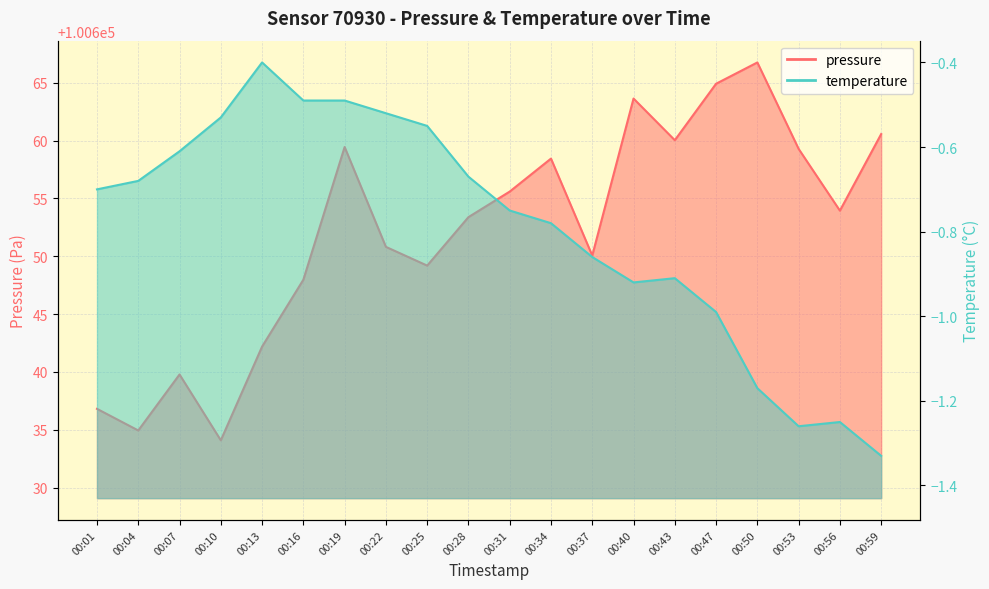

What is the average value of the pressure series?

100652.1